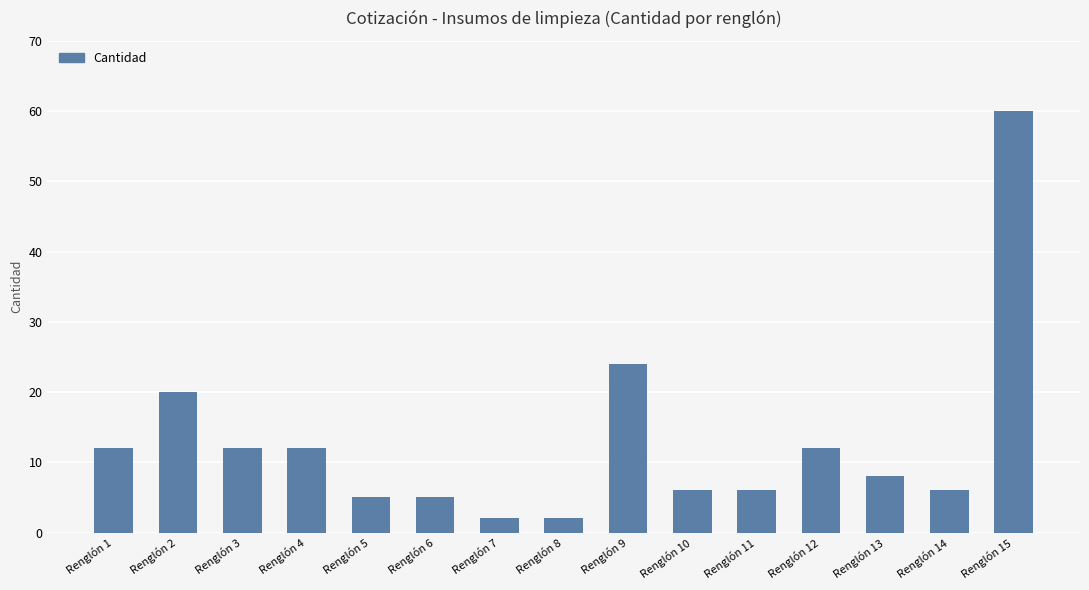

What is the difference between the maximum and second lowest values?

58